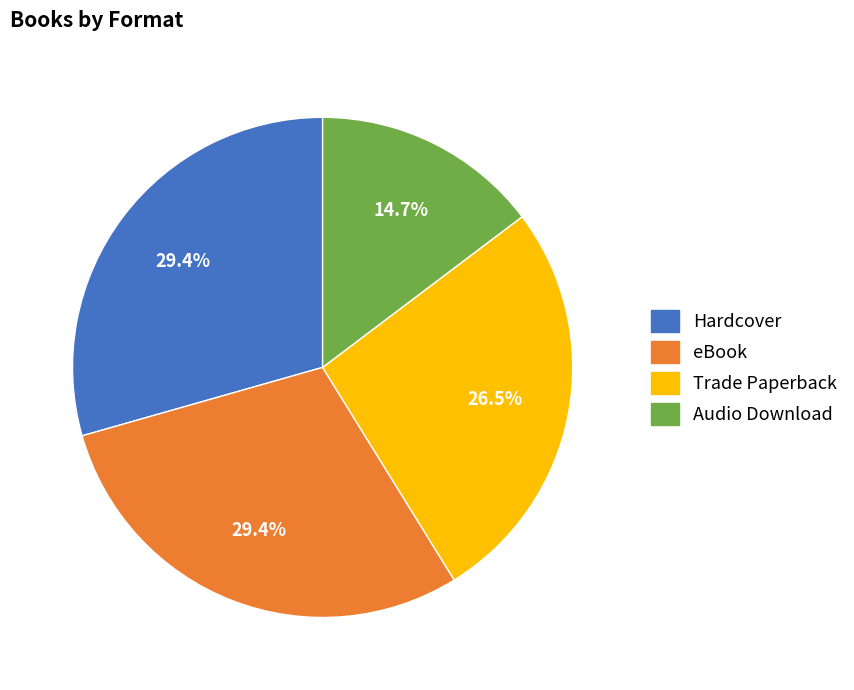

Which slice is the smallest?

Audio Download